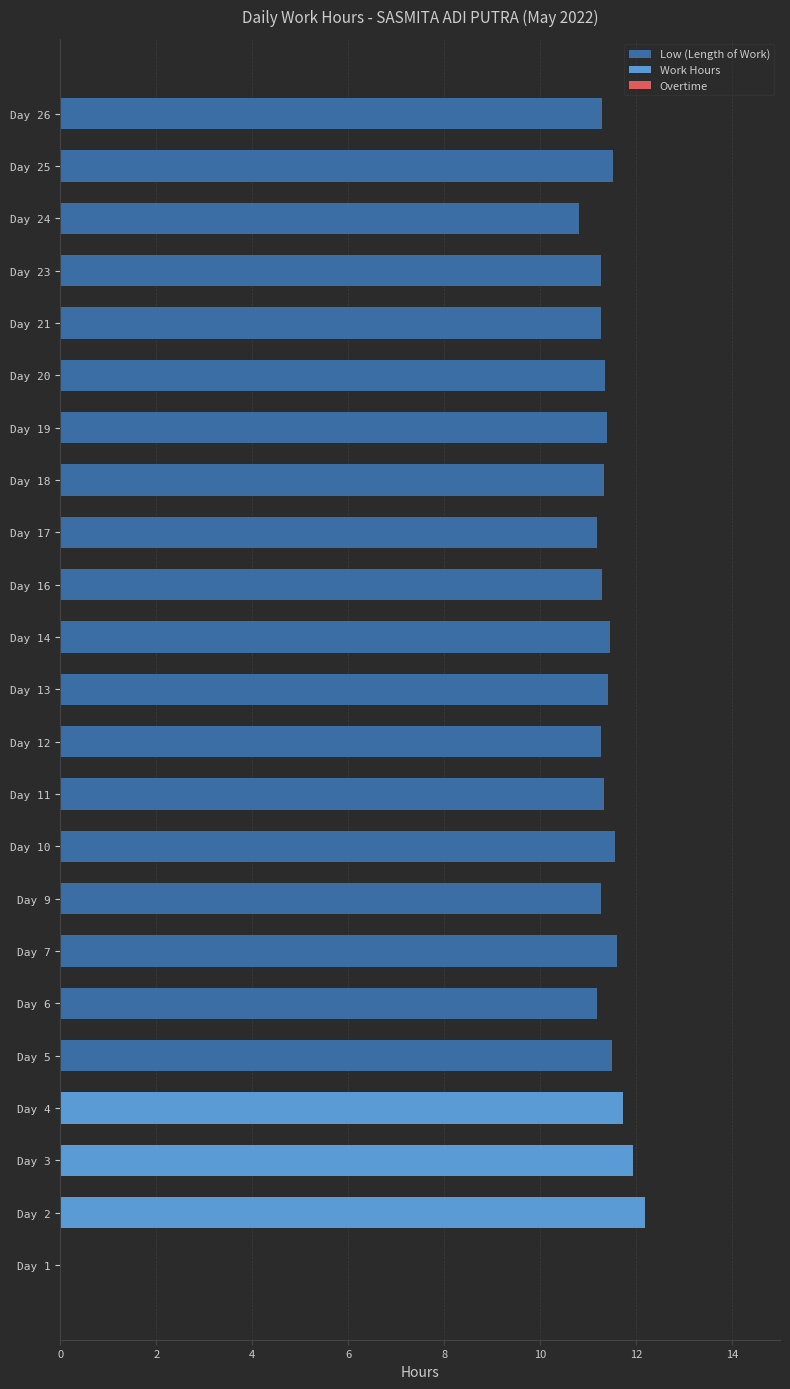

True or false: Low (Length of Work) has a value of 19.8 at Day 9.

False